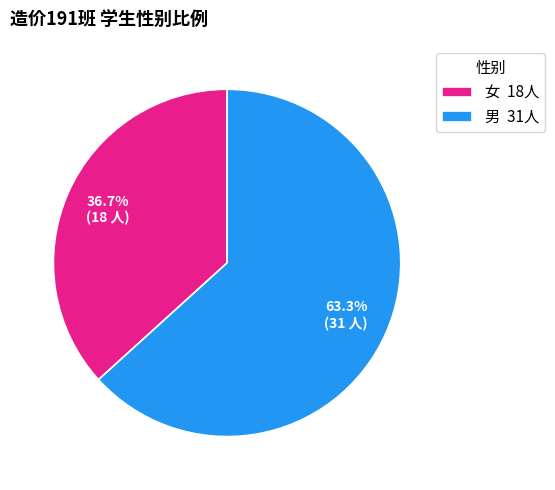

What portion of the pie excludes 女?

63.3%